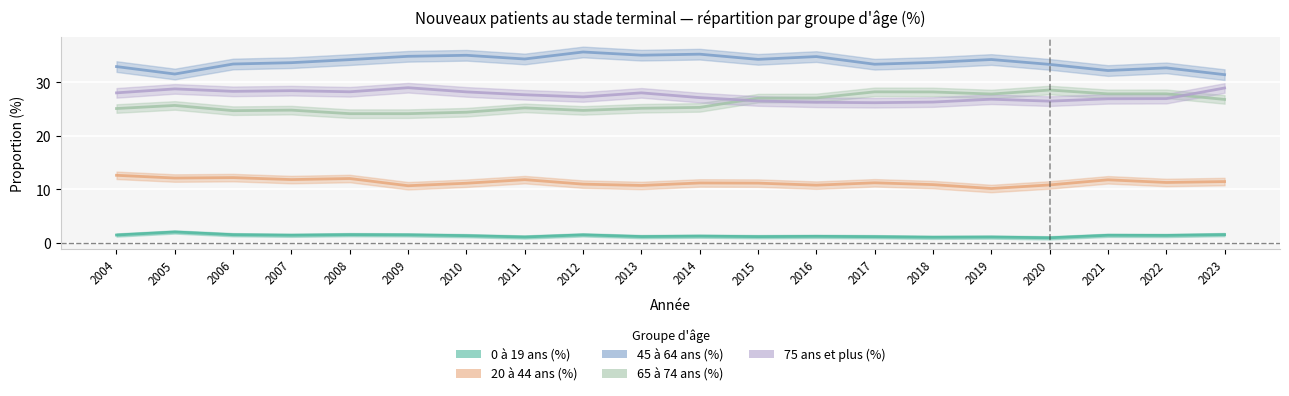

Does the chart display data point markers on the line(s)?

No